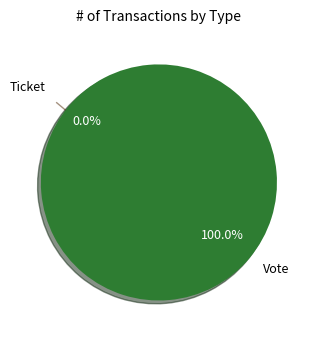

Do Vote and Ticket together represent more than half of the pie?

Yes